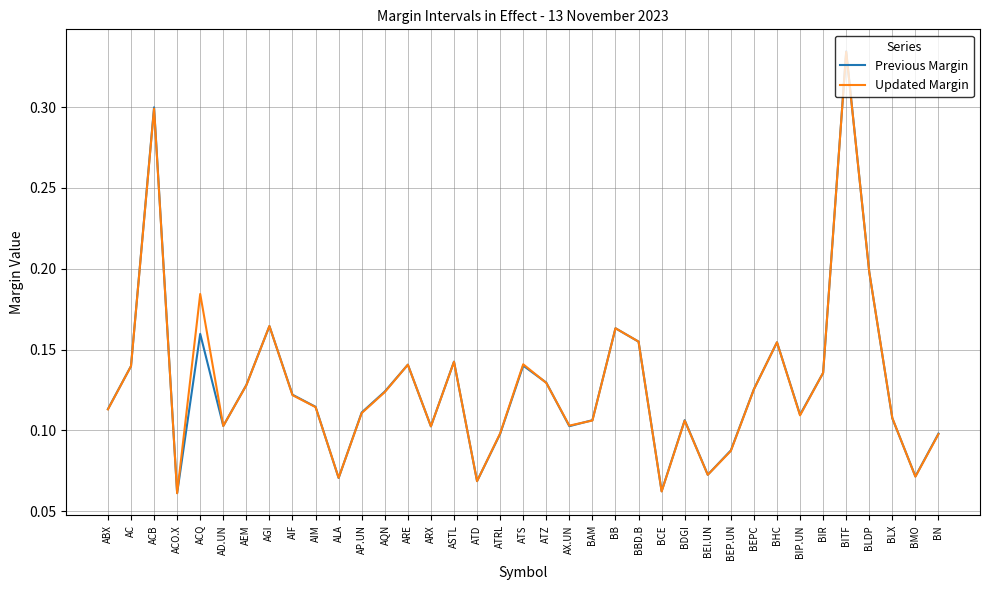

At which category does the chart reach its peak across all series?

BITF